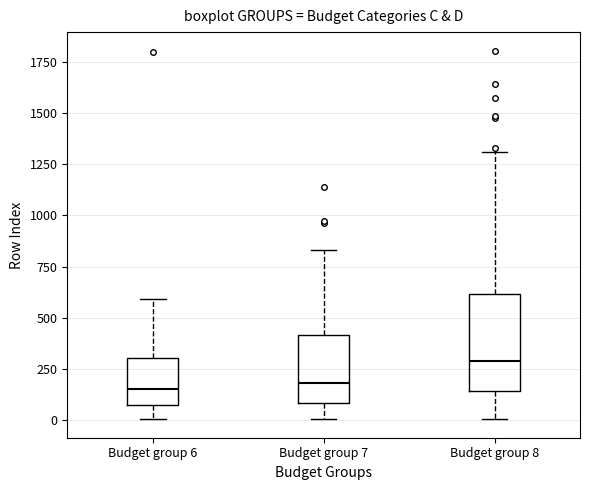

Which box's median line is the highest?

Budget group 8